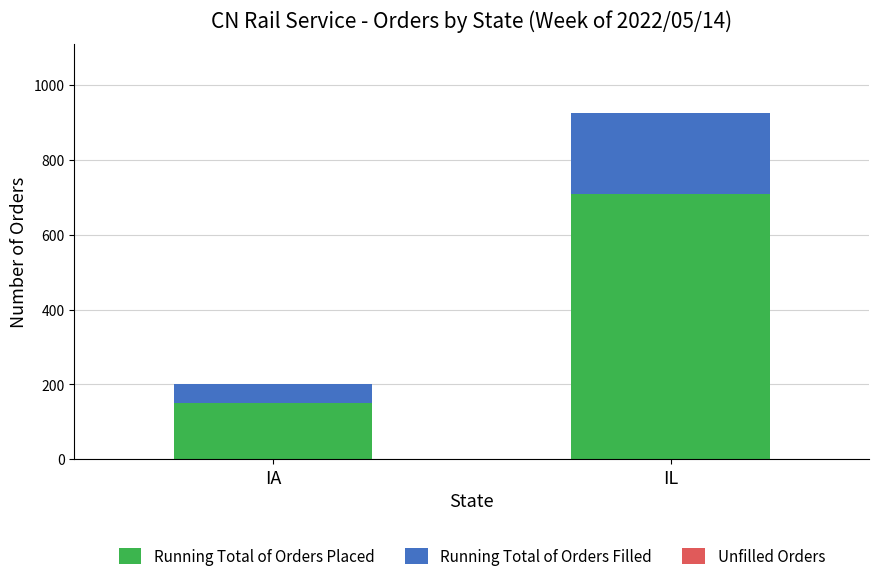

What is the average value of the Running Total of Orders Placed series?

430